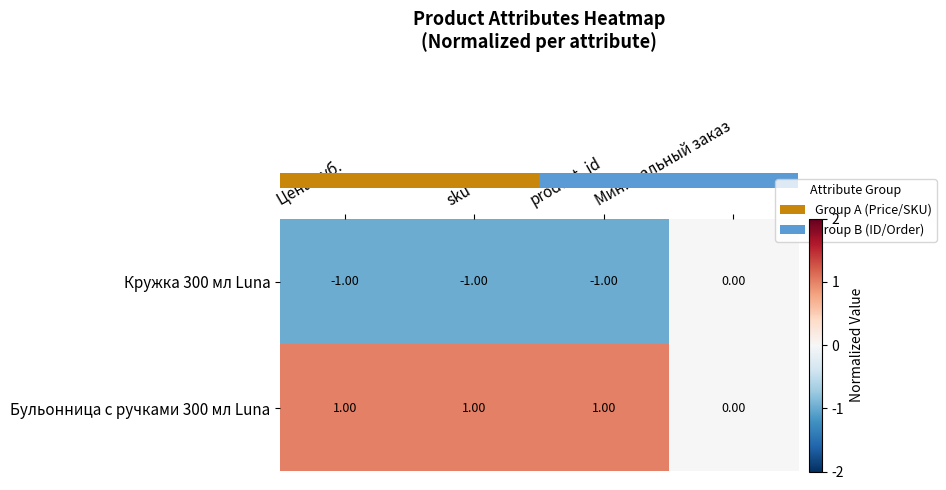

Rank the series by their average value, from highest to lowest.

Бульонница с ручками 300 мл Luna, Кружка 300 мл Luna